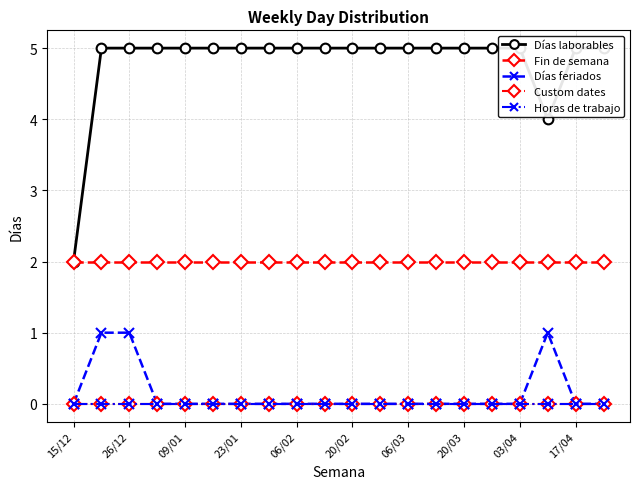

How many series are shown in this chart?

5